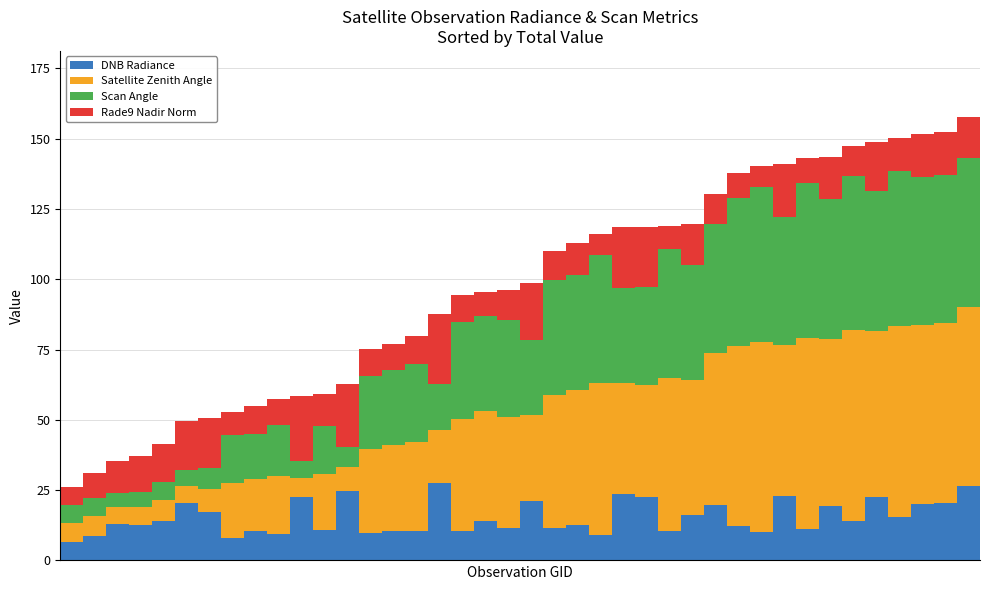

What is the highest value of the DNB Radiance series?

27.7